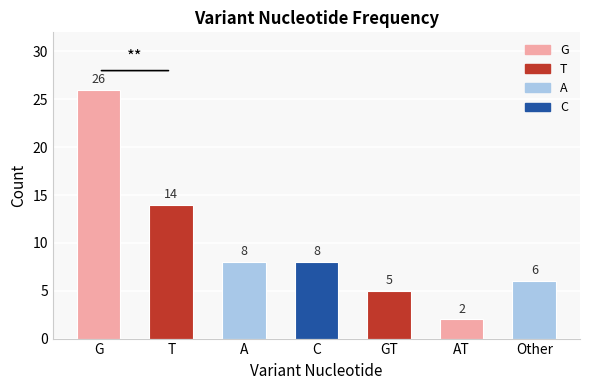

Which category has the highest value across all series?

G